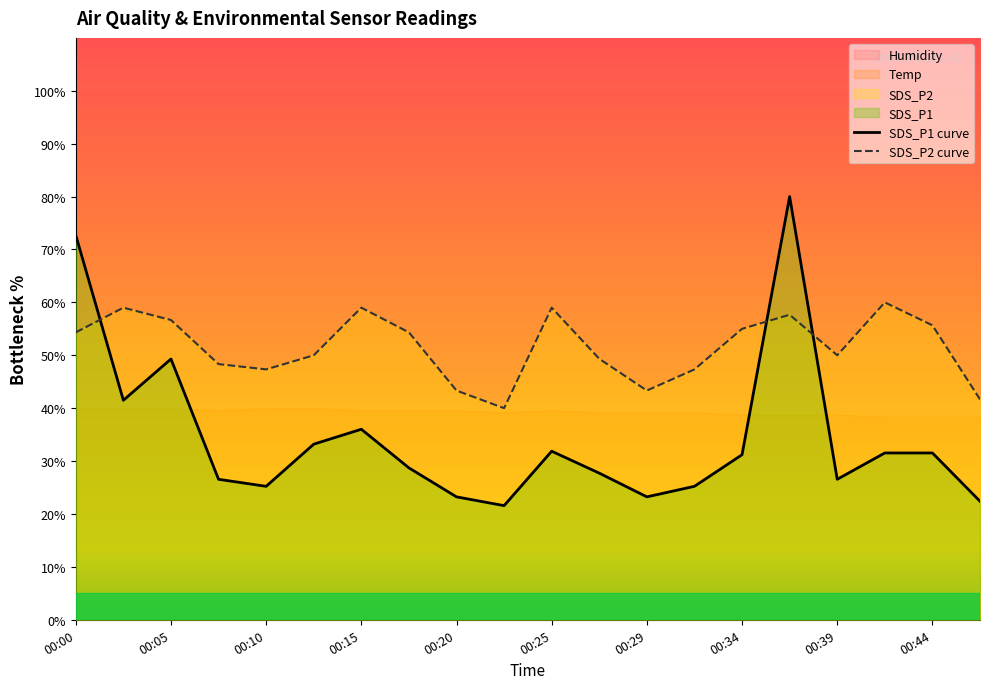

What is the value of the SDS_P2 point at the 6th from the left?

50.0